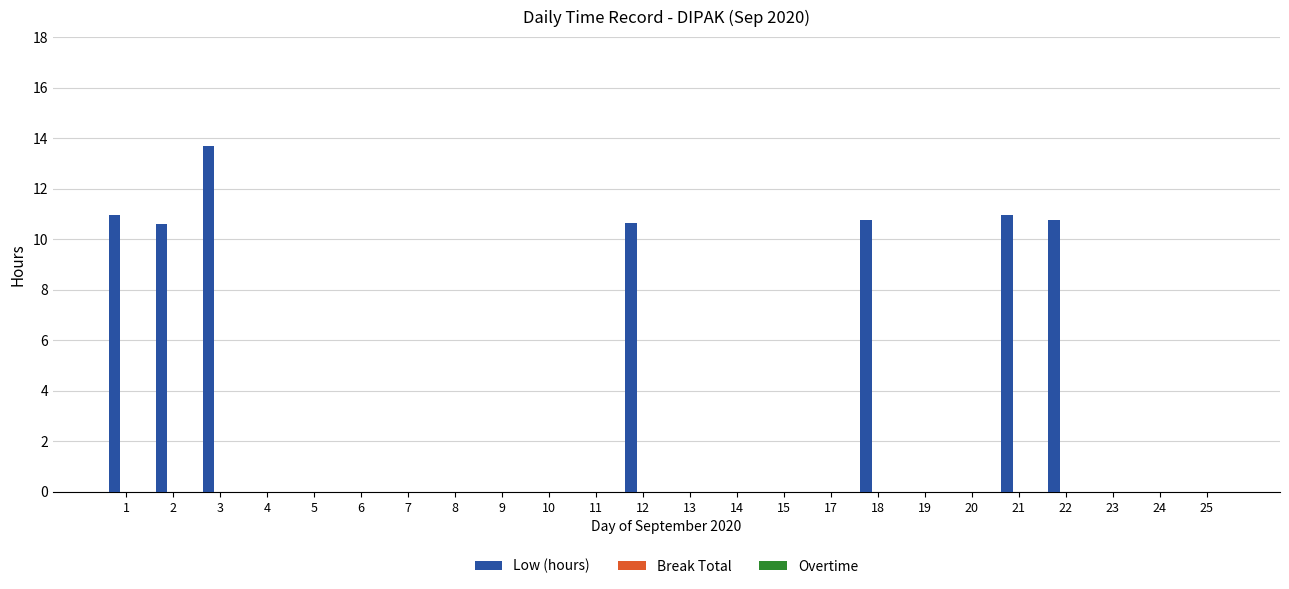

What is the maximum value shown in the chart?

13.7